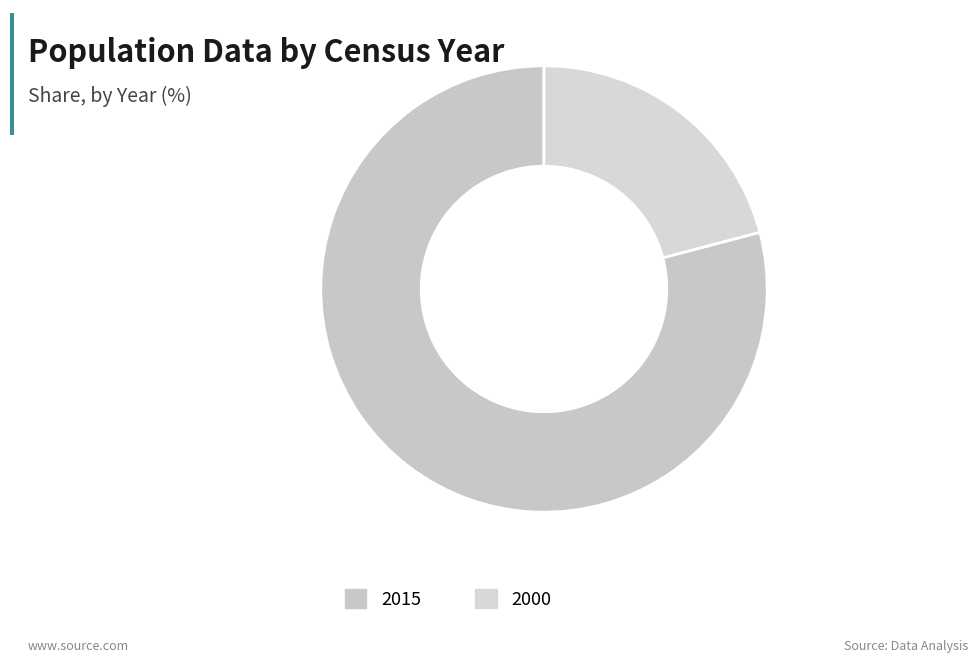

Rank the categories by value from lowest to highest.

2000, 2015